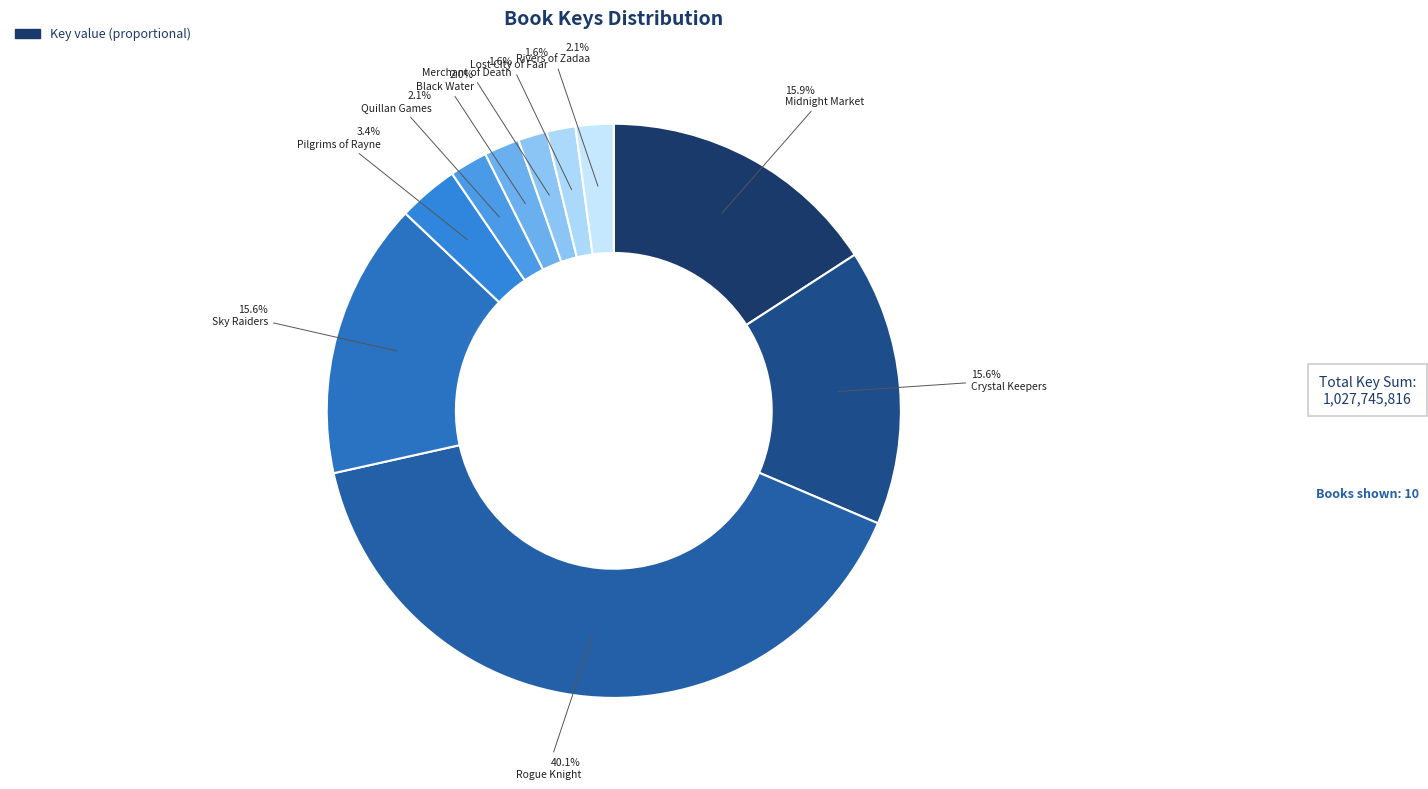

Do Merchant of Death and Pilgrims of Rayne together represent more than half of the pie?

No